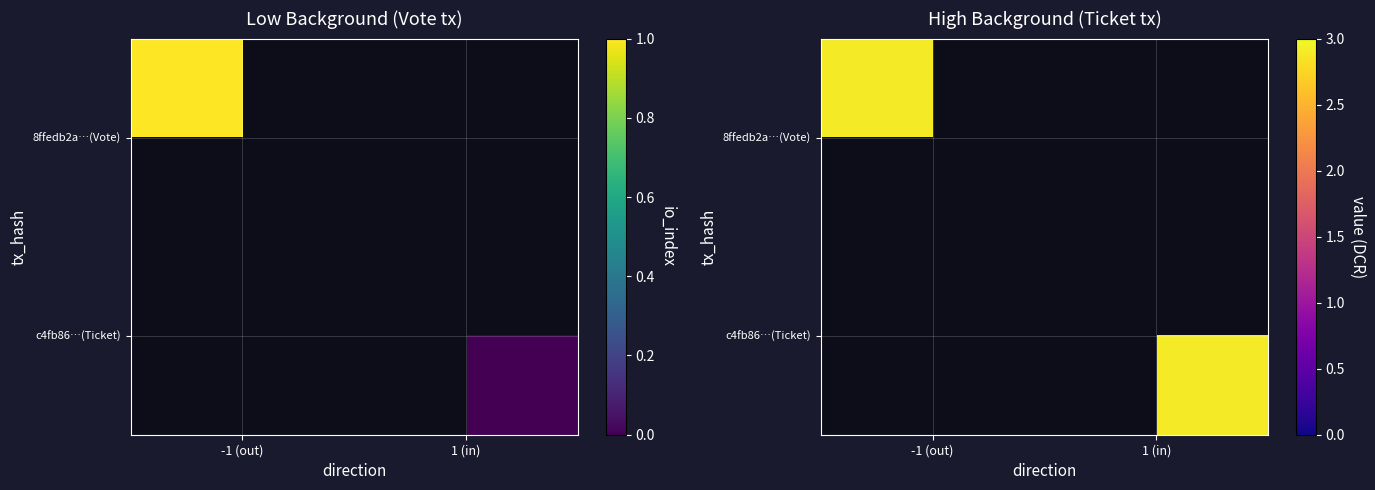

Reading right to left, what are all the values shown in this chart?

8ffedb2a9fd62deeeb25ddb67467c543e4901e7: valid_mainchain=1.0	value=2.9	io_index=1.0	direction=-1.0
c4fb86627a2703e32b612d466bddf5a63e58c39: valid_mainchain=1.0	value=2.9	io_index=0.0	direction=1.0